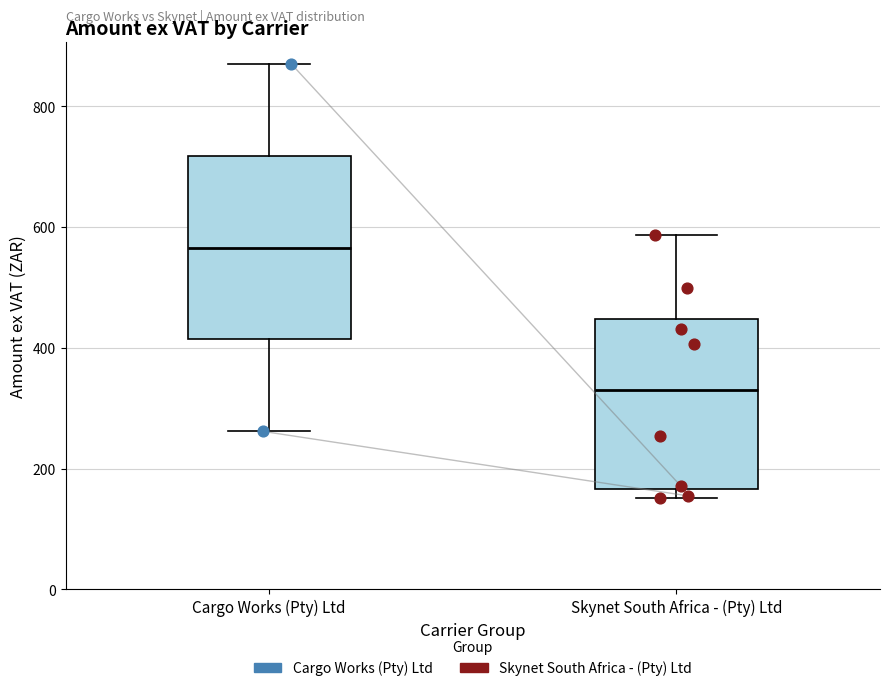

Where does the median line of the box for Skynet South Africa - (Pty) Ltd sit on the y-axis? The values are not printed on the chart, so give them approximately, as read against the axis.

340